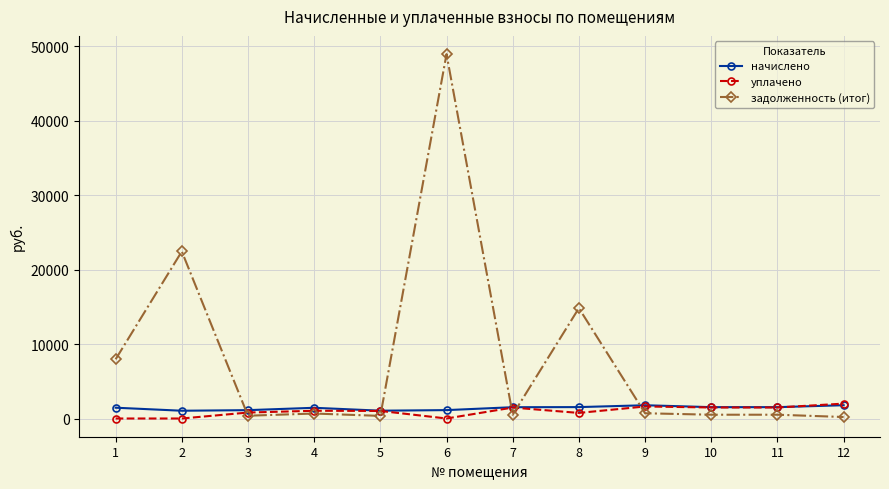

At which category is the sum across all series the highest?

6